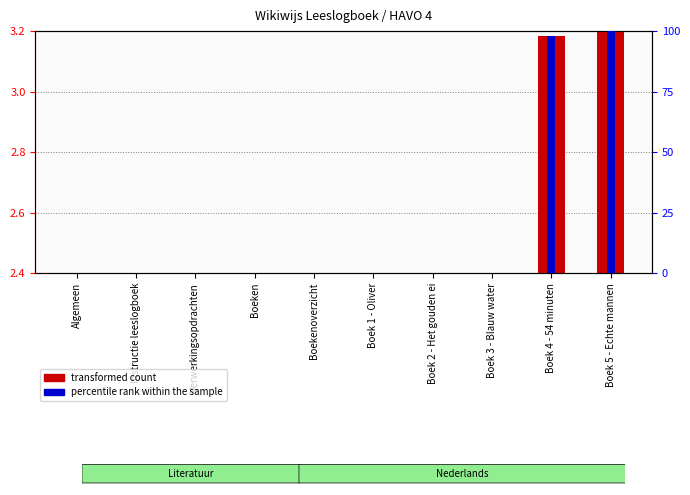

Where is percentile rank within the sample nearest to the value 0?

Algemeen